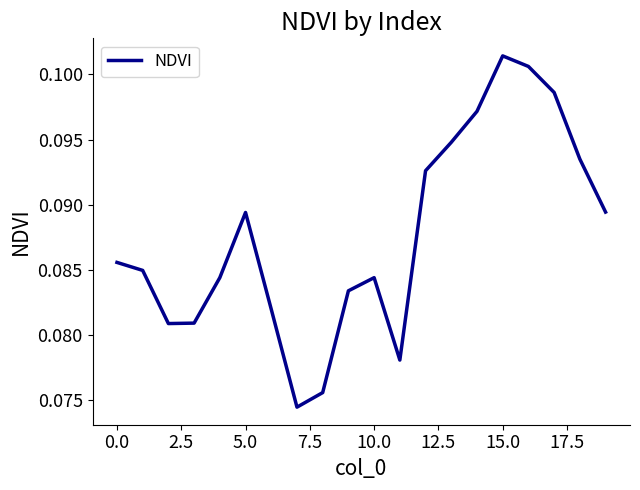

At which category does the chart reach its peak across all series?

15.0